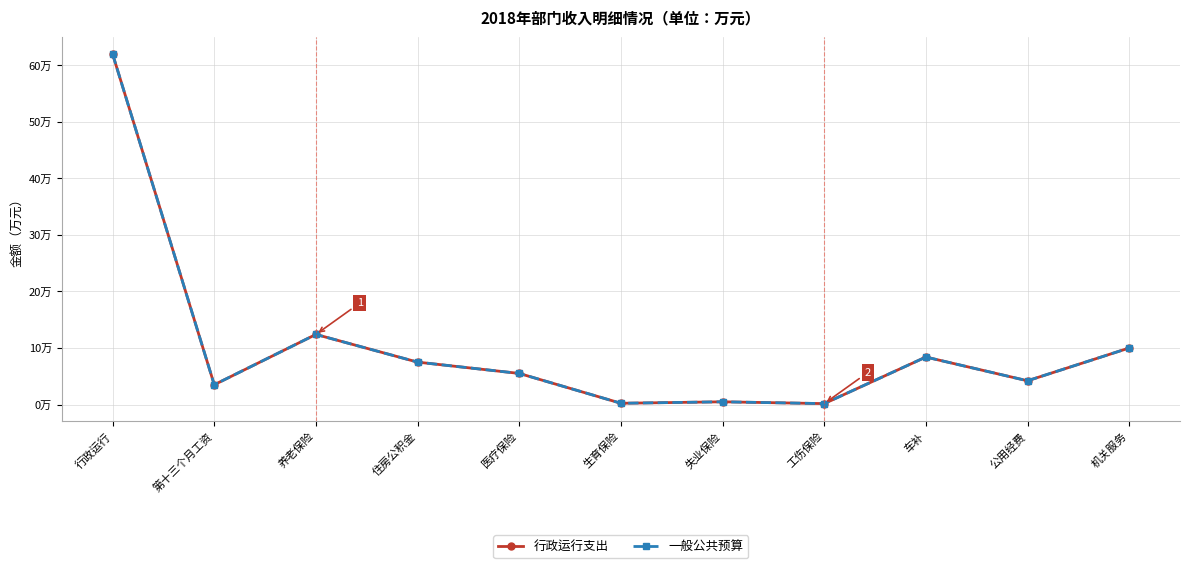

At how many categories does at least one series exceed 17?

1